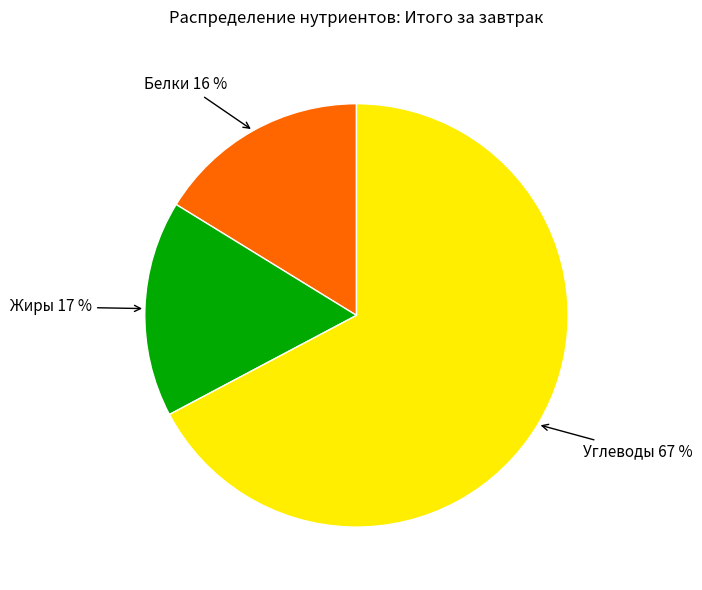

To the nearest percent, what is the average slice percentage?

33%